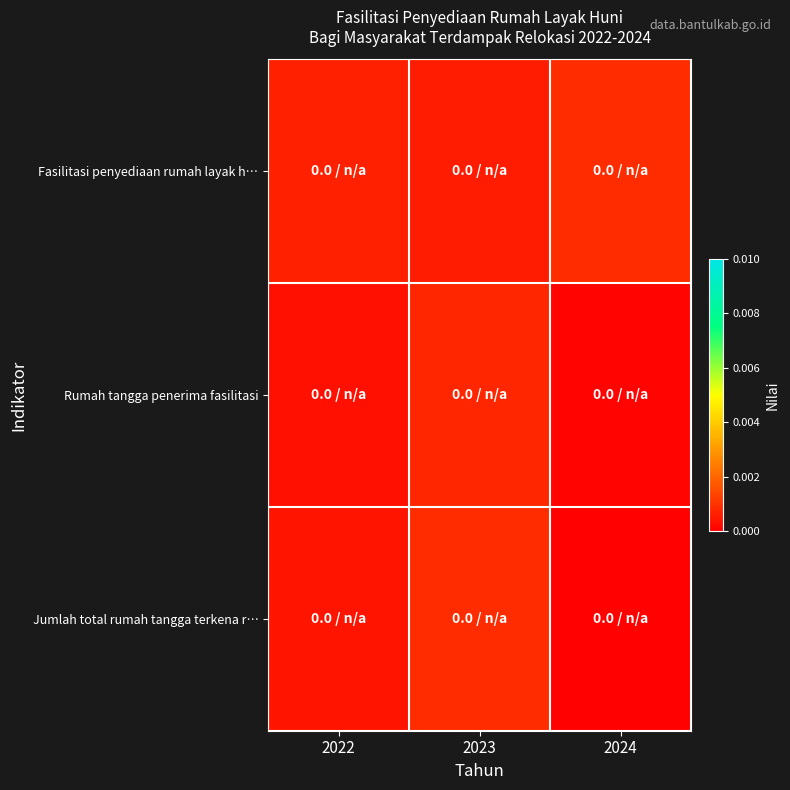

How many data points does each series have?

3